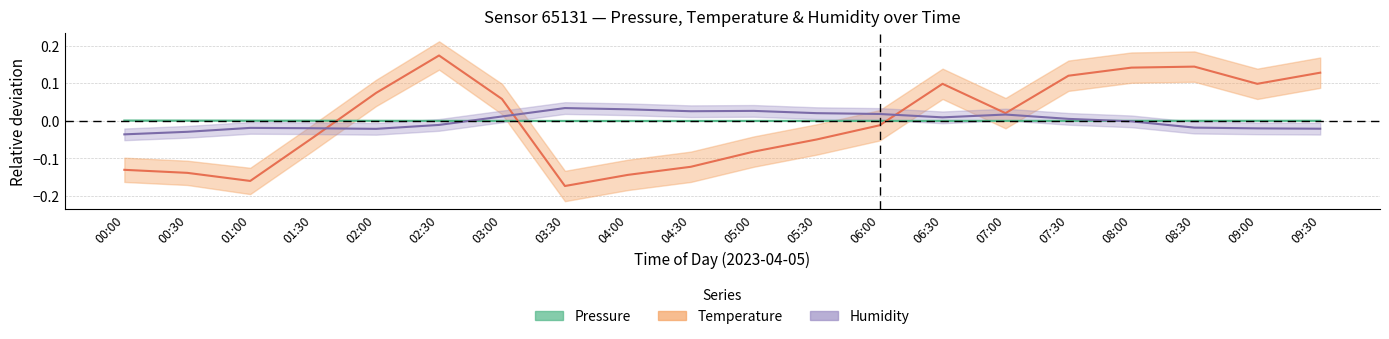

How many data points does each series have?

20